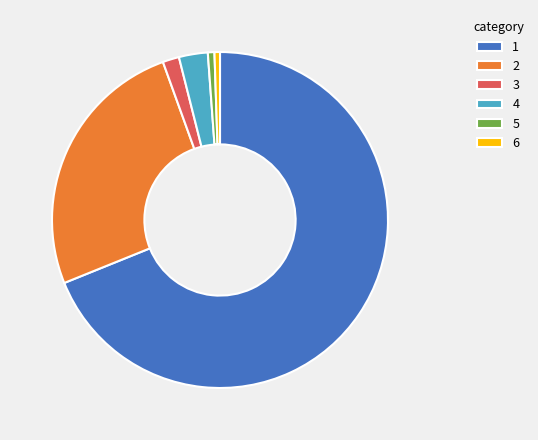

How many segments does this pie chart have?

6